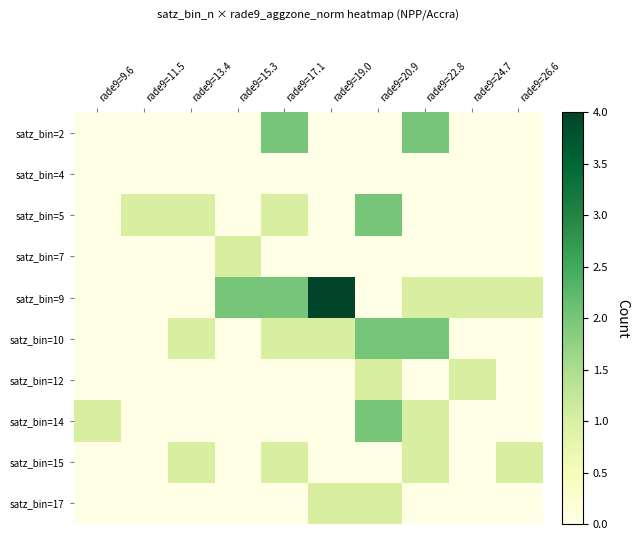

Which series has the largest total across all categories?

satz_bin=9